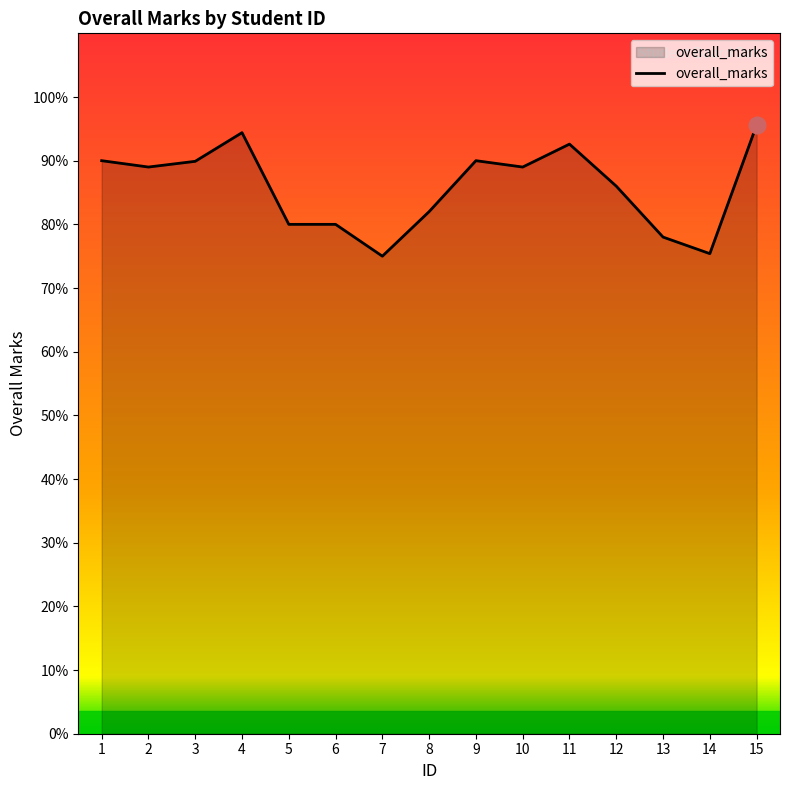

The chart shows a value of 58.4 at 9. True or false?

False